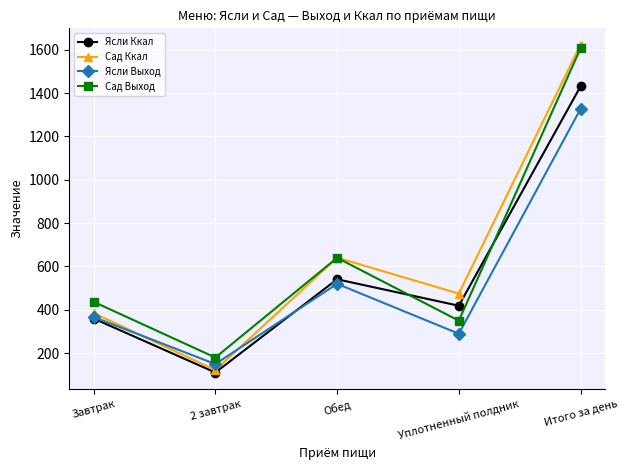

True or false: Ясли Ккал has a value of 354 at Обед.

False